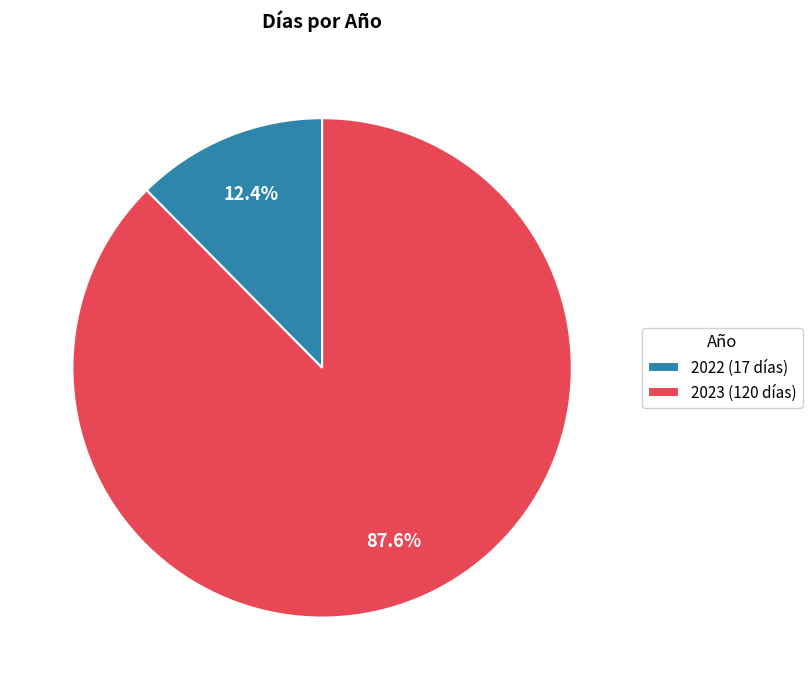

Rank the categories by value from lowest to highest.

2022, 2023